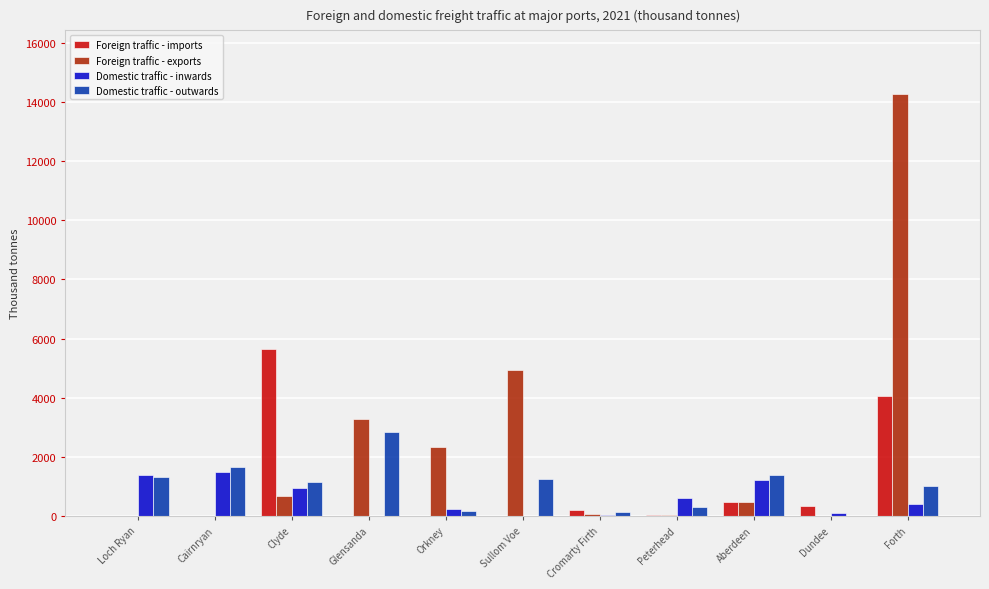

What value does the Domestic traffic - inwards series have at Cairnryan?

1474.1